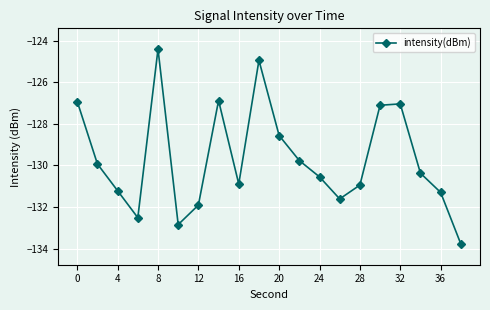

What is the difference between the maximum and minimum values?

9.4